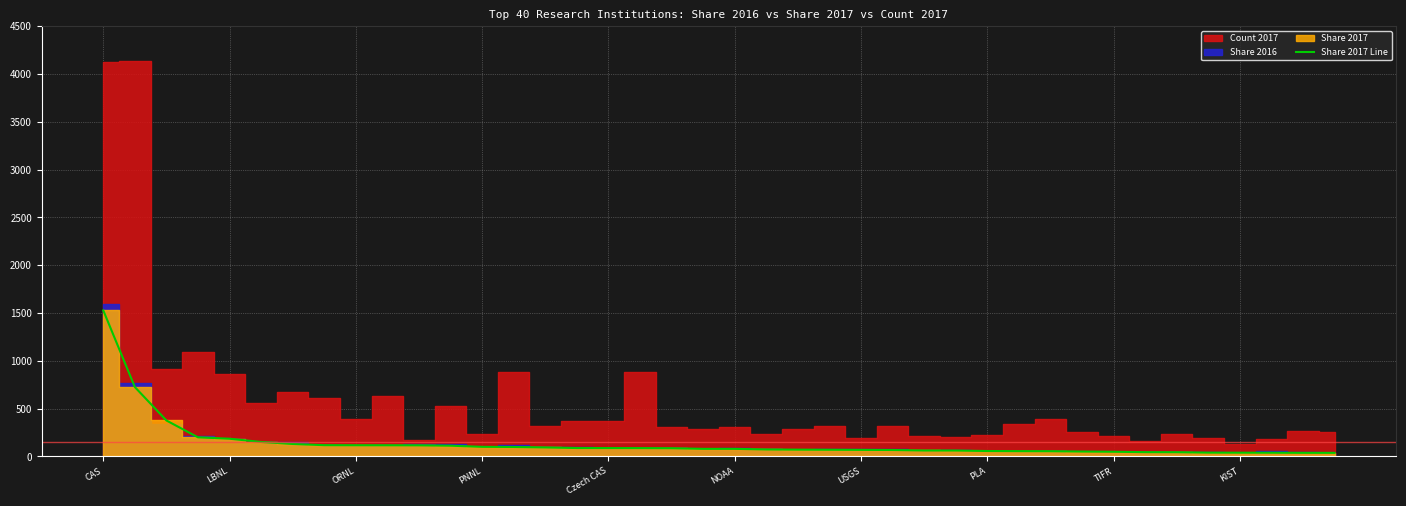

At which label does Share 2017 Line reach its peak?

CAS